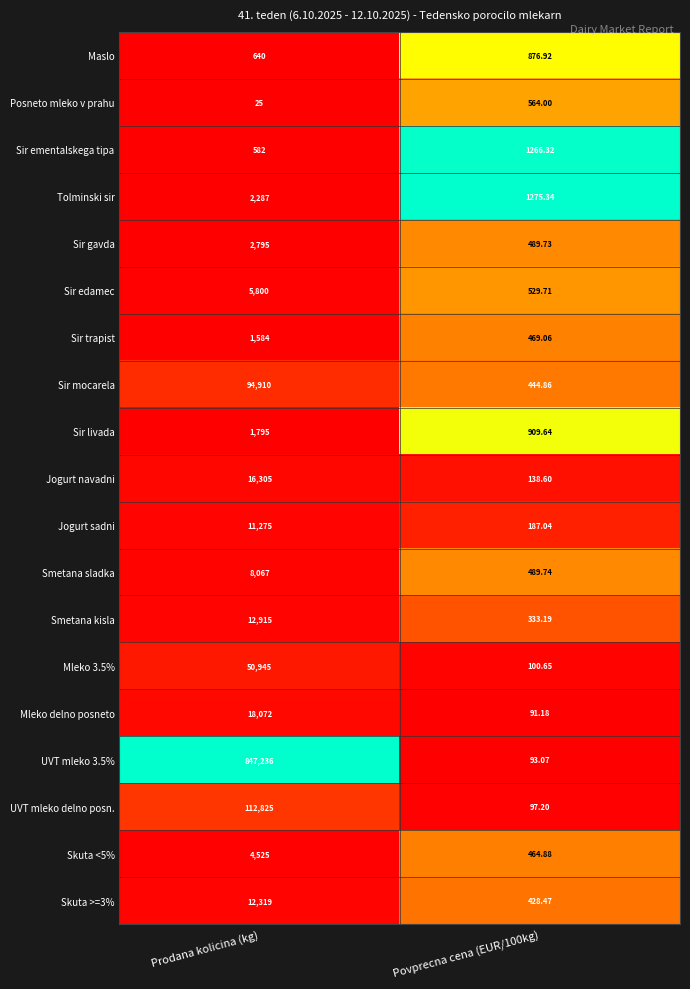

List the series in order of their peak value, highest first.

UVT mleko 3.5%, UVT mleko delno posn., Sir mocarela, Mleko 3.5%, Mleko delno posneto, Jogurt navadni, Smetana kisla, Skuta >=3%, Jogurt sadni, Smetana sladka, Sir edamec, Skuta <5%, Sir gavda, Tolminski sir, Sir livada, Sir trapist, Sir ementalskega tipa, Maslo, Posneto mleko v prahu